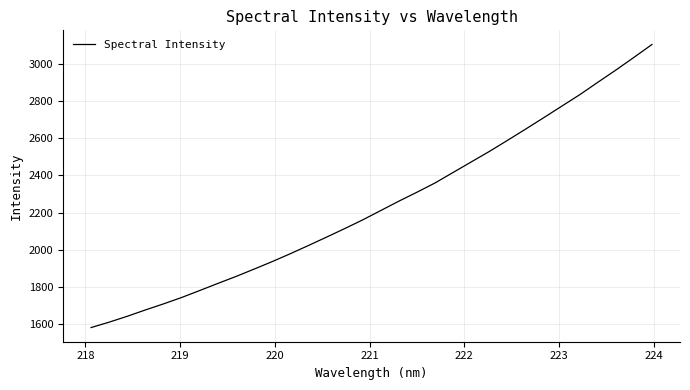

How many values exceed 2210?

16